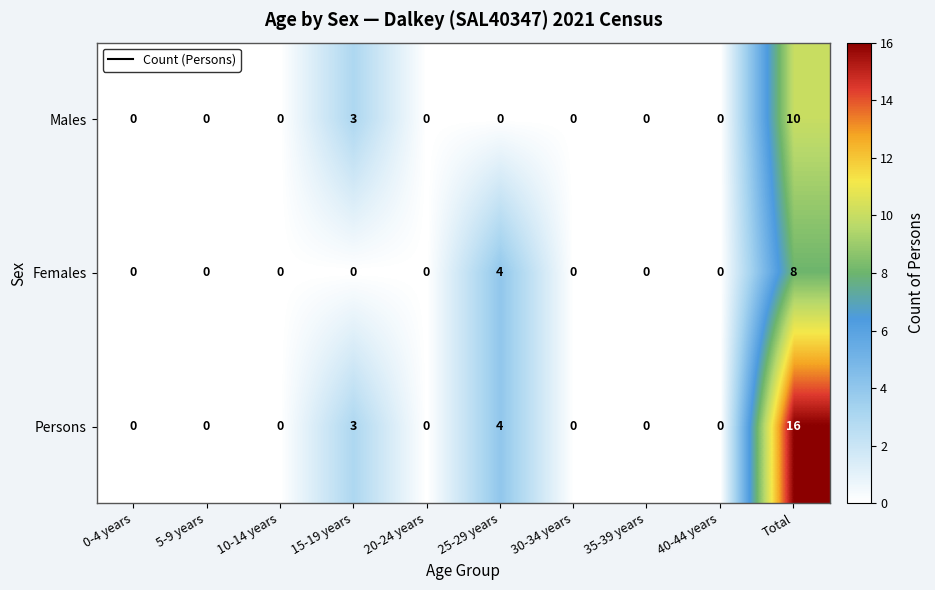

List the series in order of their peak value, highest first.

Persons, Males, Females